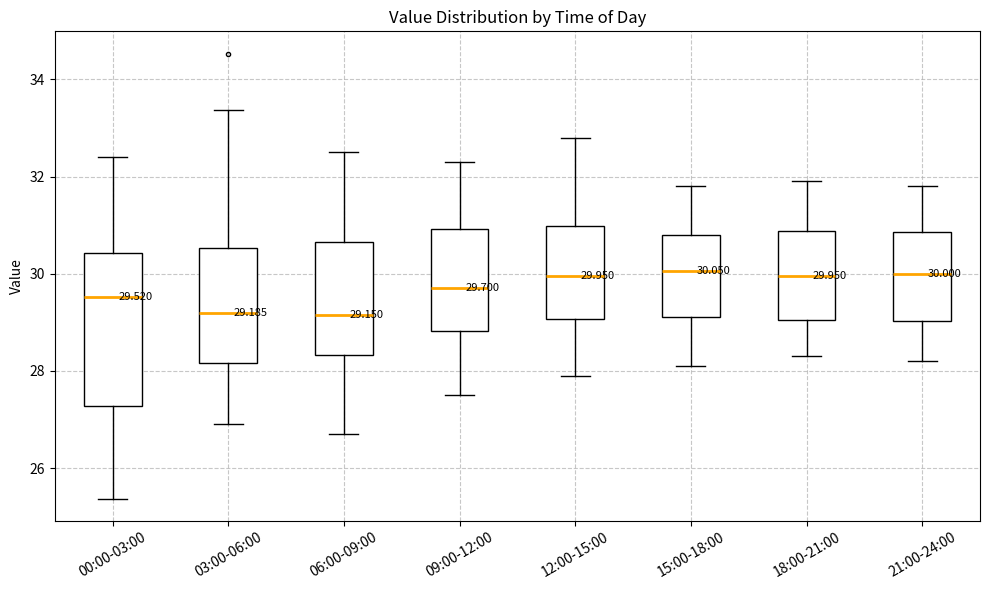

Comparing the boxes themselves (not the whiskers), which one is the tallest?

00:00-03:00